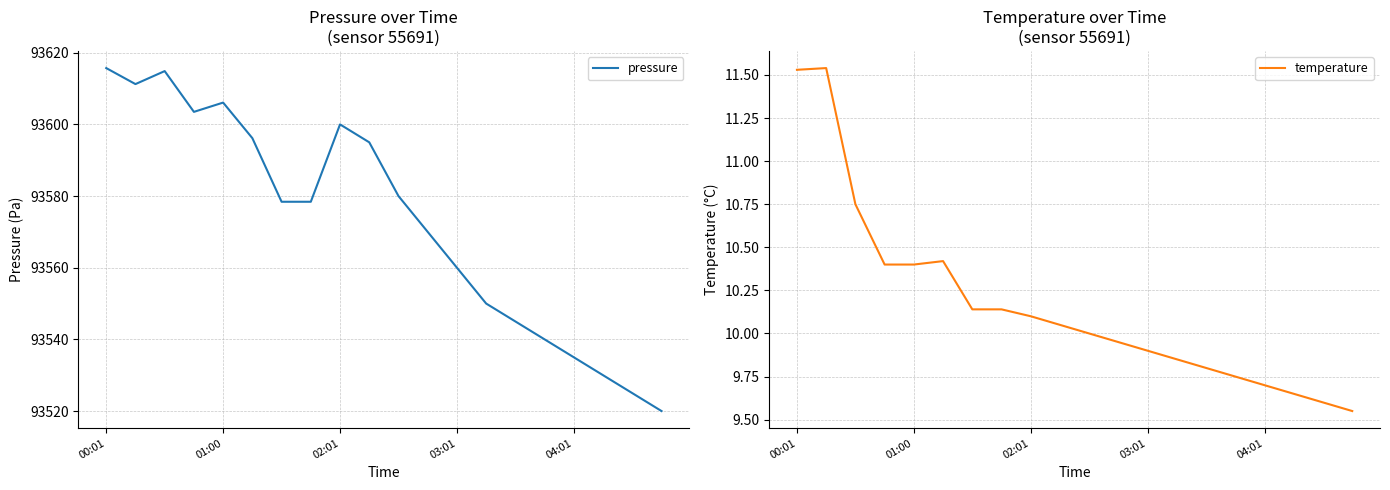

Reading left to right, transcribe all the data shown in this chart.

pressure: 93615.7	93611.2	93614.9	93603.5	93606.1	93596.2	93578.4	93578.4	93600.0	93595.0	93580.0	93570.0	93560.0	93550.0	93545.0	93540.0	93535.0	93530.0	93525.0	93520.0
temperature: 11.5	11.5	10.8	10.4	10.4	10.4	10.1	10.1	10.1	10.1	10.0	9.9	9.9	9.8	9.8	9.8	9.7	9.7	9.6	9.6